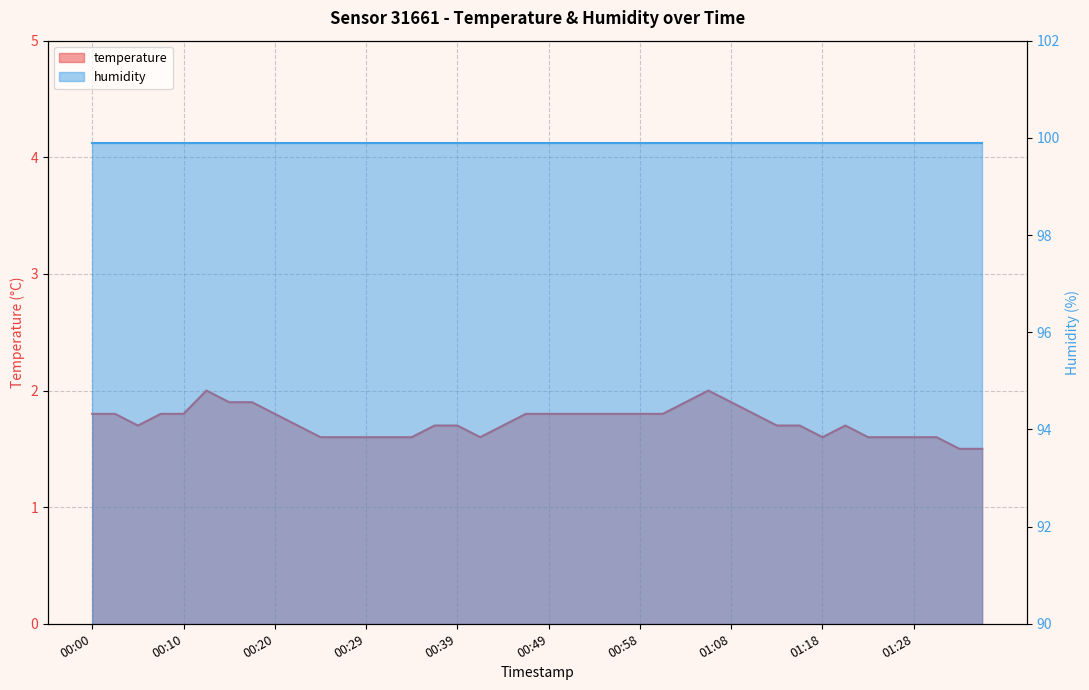

List the labels in order of value, largest first.

00:12, 01:06, 00:15, 00:17, 01:03, 01:08, 00:00, 00:02, 00:07, 00:10, 00:20, 00:46, 00:49, 00:51, 00:54, 00:56, 00:58, 01:01, 01:11, 00:05, 00:22, 00:37, 00:39, 00:44, 01:13, 01:15, 01:20, 00:24, 00:27, 00:29, 00:32, 00:34, 00:41, 01:18, 01:23, 01:25, 01:28, 01:30, 01:33, 01:35